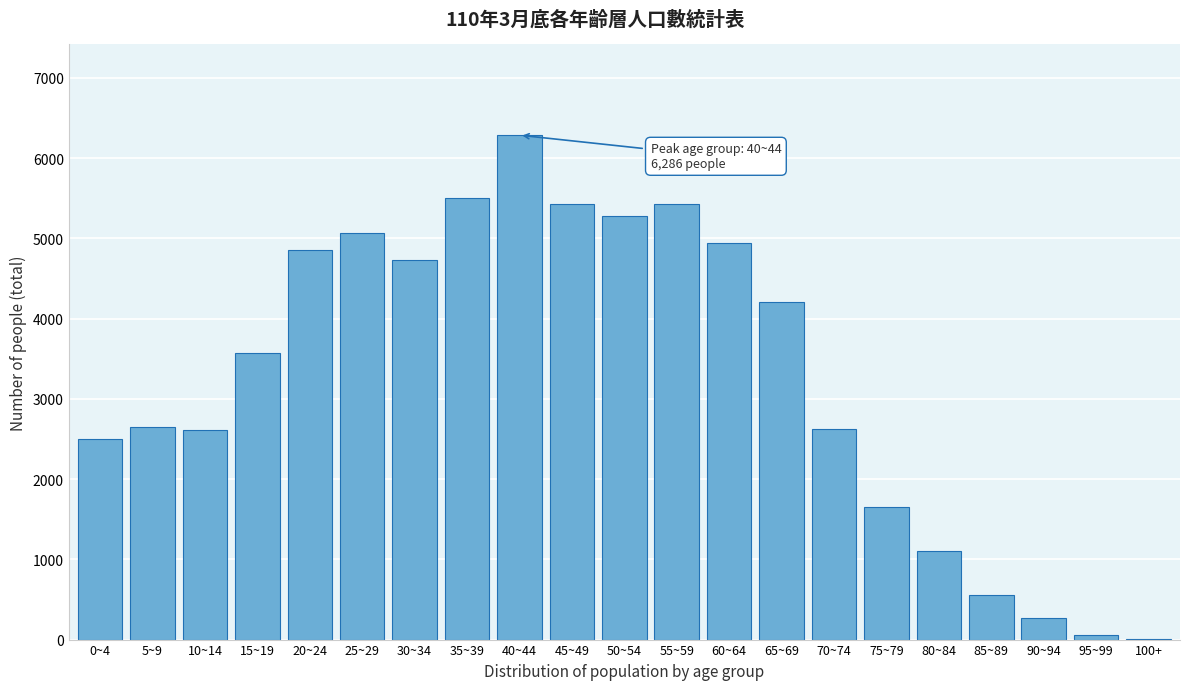

What is the change in value from 20~24 to 90~94?

-4592